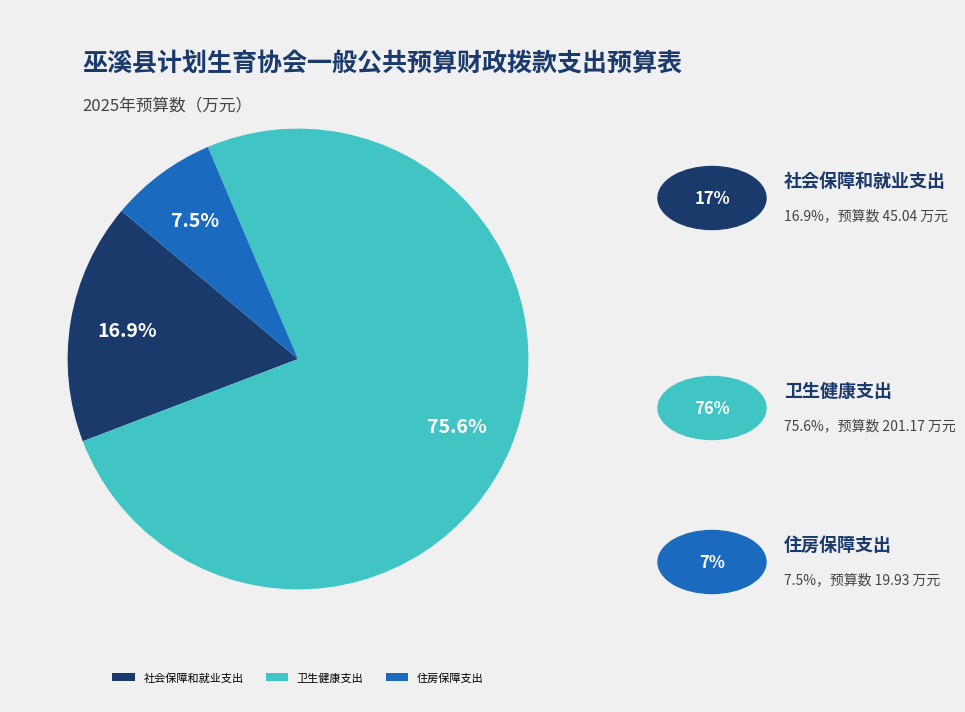

Which has a higher value, 卫生健康支出 or 社会保障和就业支出?

卫生健康支出